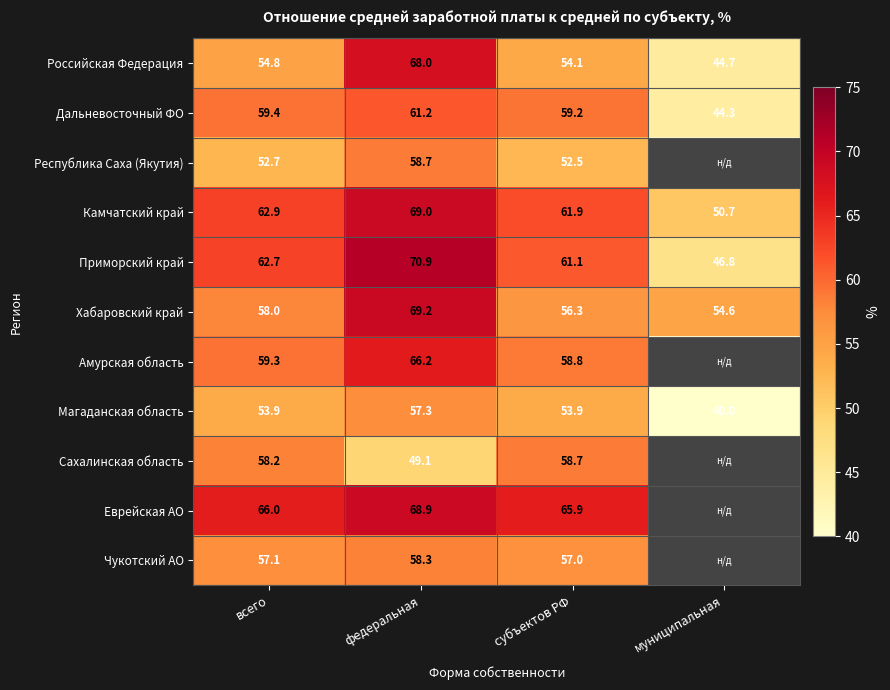

How many categories are shown in the chart?

4